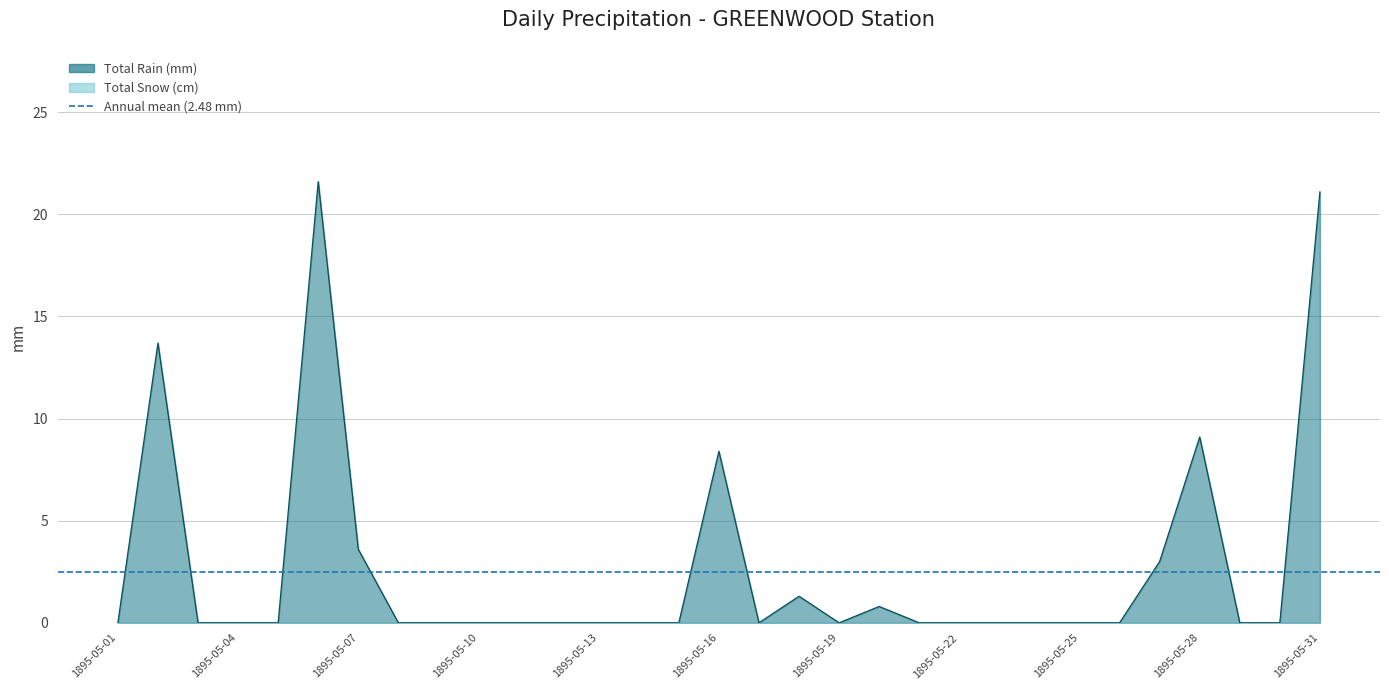

Reading left to right, transcribe all the data shown in this chart.

1895-05-01=0.0	1895-05-02=13.7	1895-05-03=0.0	1895-05-04=0.0	1895-05-05=0.0	1895-05-06=21.6	1895-05-07=3.6	1895-05-08=0.0	1895-05-09=0.0	1895-05-10=0.0	1895-05-11=0.0	1895-05-12=0.0	1895-05-13=0.0	1895-05-14=0.0	1895-05-15=0.0	1895-05-16=8.4	1895-05-17=0.0	1895-05-18=1.3	1895-05-19=0.0	1895-05-20=0.8	1895-05-21=0.0	1895-05-22=0.0	1895-05-23=0.0	1895-05-24=0.0	1895-05-25=0.0	1895-05-26=0.0	1895-05-27=3.0	1895-05-28=9.1	1895-05-29=0.0	1895-05-30=0.0	1895-05-31=21.1